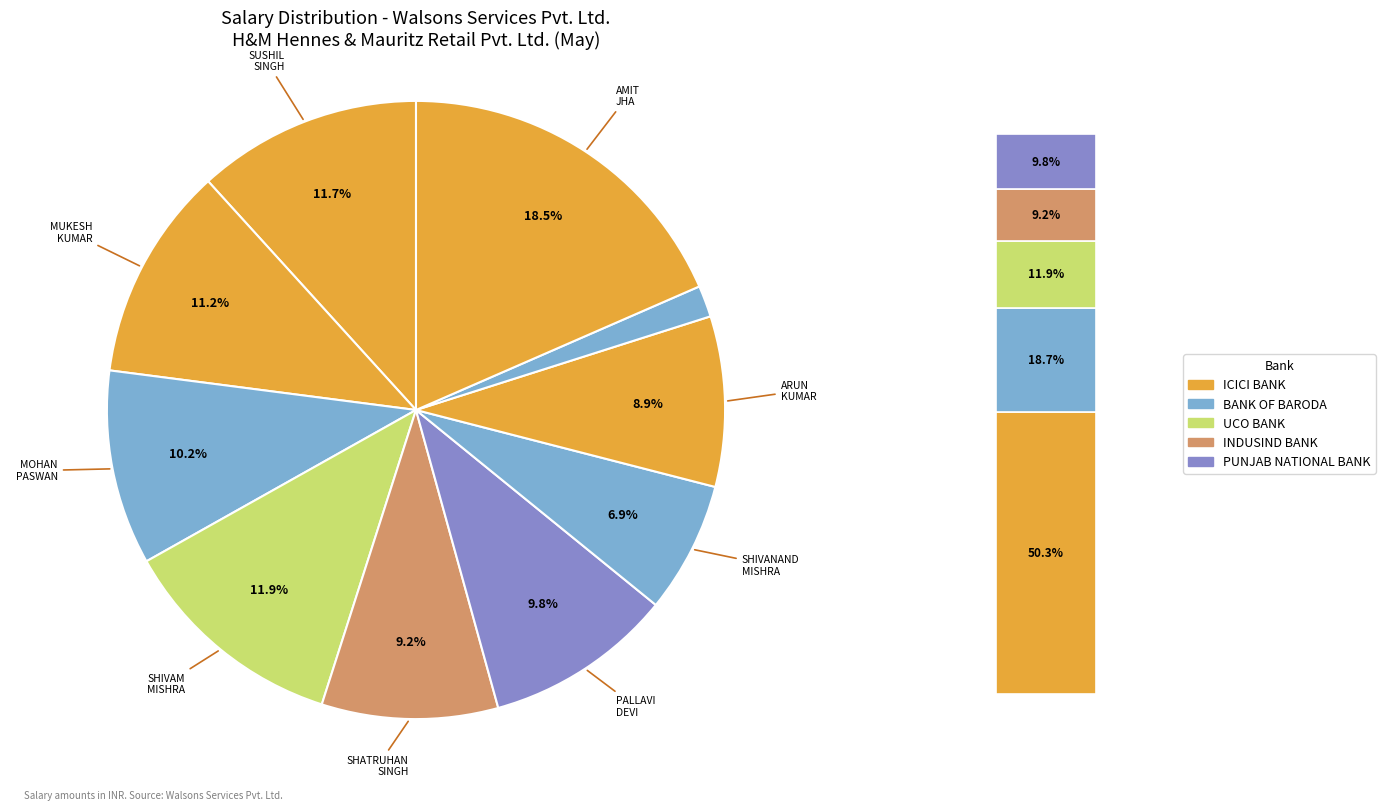

How many slices are in this pie chart?

10